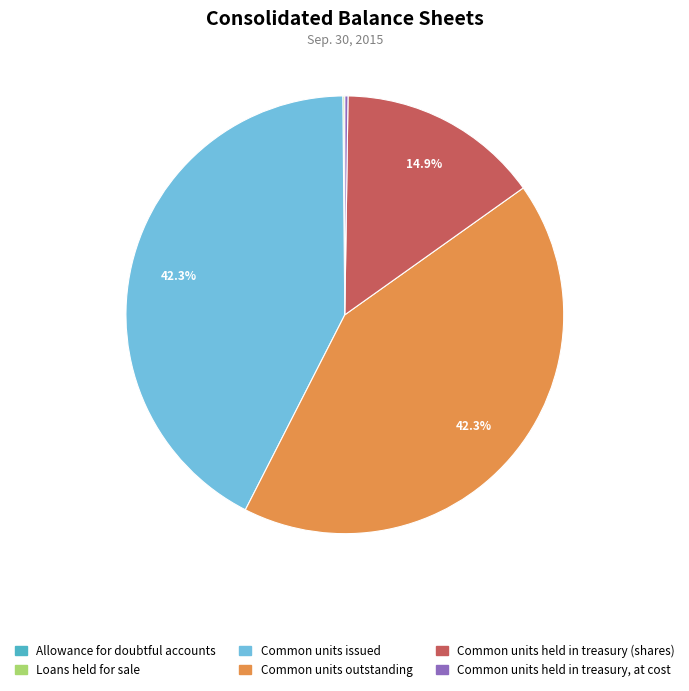

Is Common units issued the majority of the pie?

No